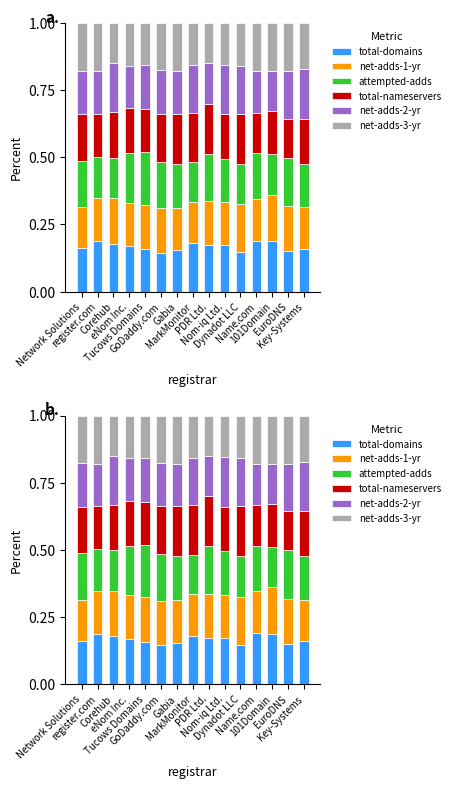

Which series has the widest spread of values?

attempted-adds